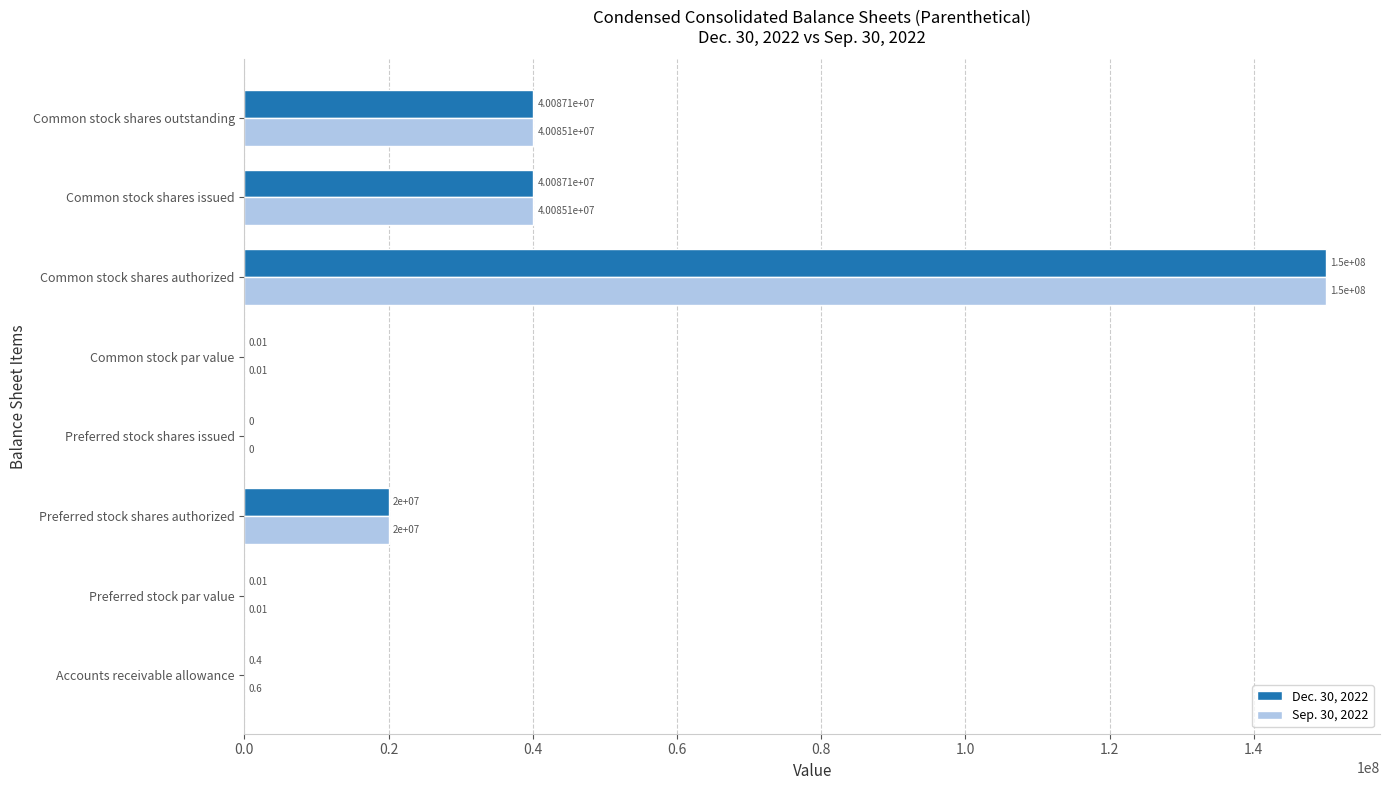

Which series changed the most between Preferred stock shares issued and Common stock shares issued?

Dec. 30, 2022